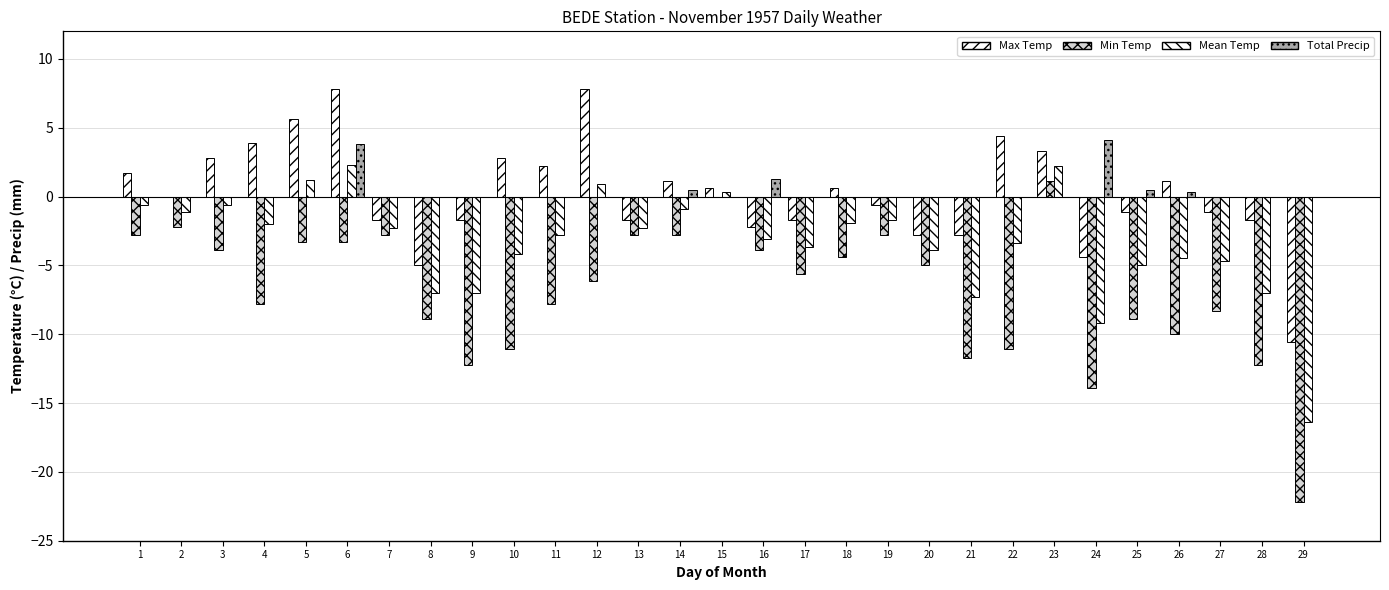

Reading right to left, transcribe all the data shown in this chart.

Max Temp: -10.6	-1.7	-1.1	1.1	-1.1	-4.4	3.3	4.4	-2.8	-2.8	-0.6	0.6	-1.7	-2.2	0.6	1.1	-1.7	7.8	2.2	2.8	-1.7	-5.0	-1.7	7.8	5.6	3.9	2.8	0.0	1.7
Min Temp: -22.2	-12.2	-8.3	-10.0	-8.9	-13.9	1.1	-11.1	-11.7	-5.0	-2.8	-4.4	-5.6	-3.9	0.0	-2.8	-2.8	-6.1	-7.8	-11.1	-12.2	-8.9	-2.8	-3.3	-3.3	-7.8	-3.9	-2.2	-2.8
Mean Temp: -16.4	-7.0	-4.7	-4.5	-5.0	-9.2	2.2	-3.4	-7.3	-3.9	-1.7	-1.9	-3.7	-3.1	0.3	-0.9	-2.3	0.9	-2.8	-4.2	-7.0	-7.0	-2.3	2.3	1.2	-2.0	-0.6	-1.1	-0.6
Total Precip: 0.0	0.0	0.0	0.3	0.5	4.1	0.0	0.0	0.0	0.0	0.0	0.0	0.0	1.3	0.0	0.5	0.0	0.0	0.0	0.0	0.0	0.0	0.0	3.8	0.0	0.0	0.0	0.0	0.0